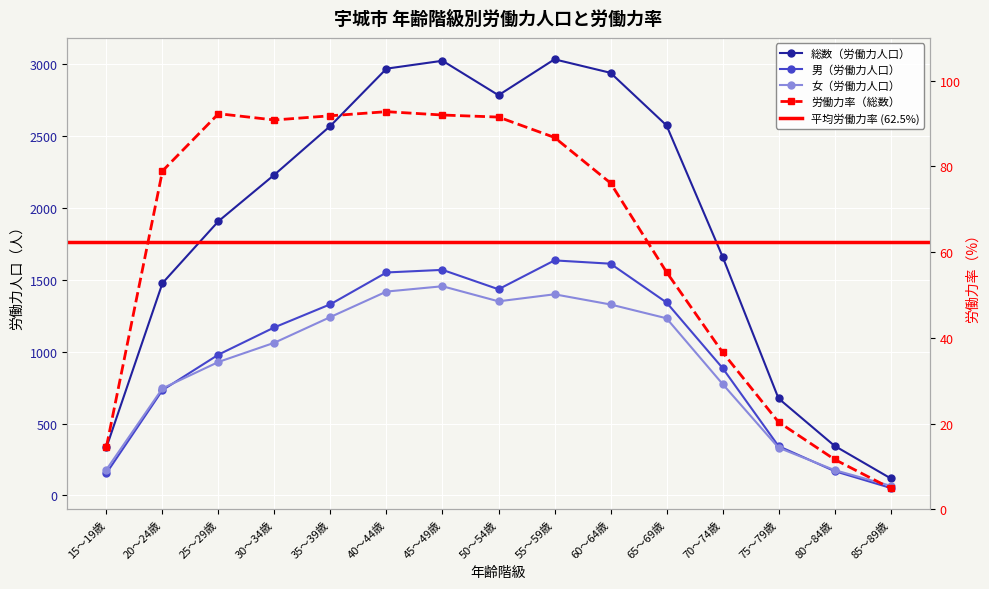

At how many categories does at least one series exceed 2767?

5